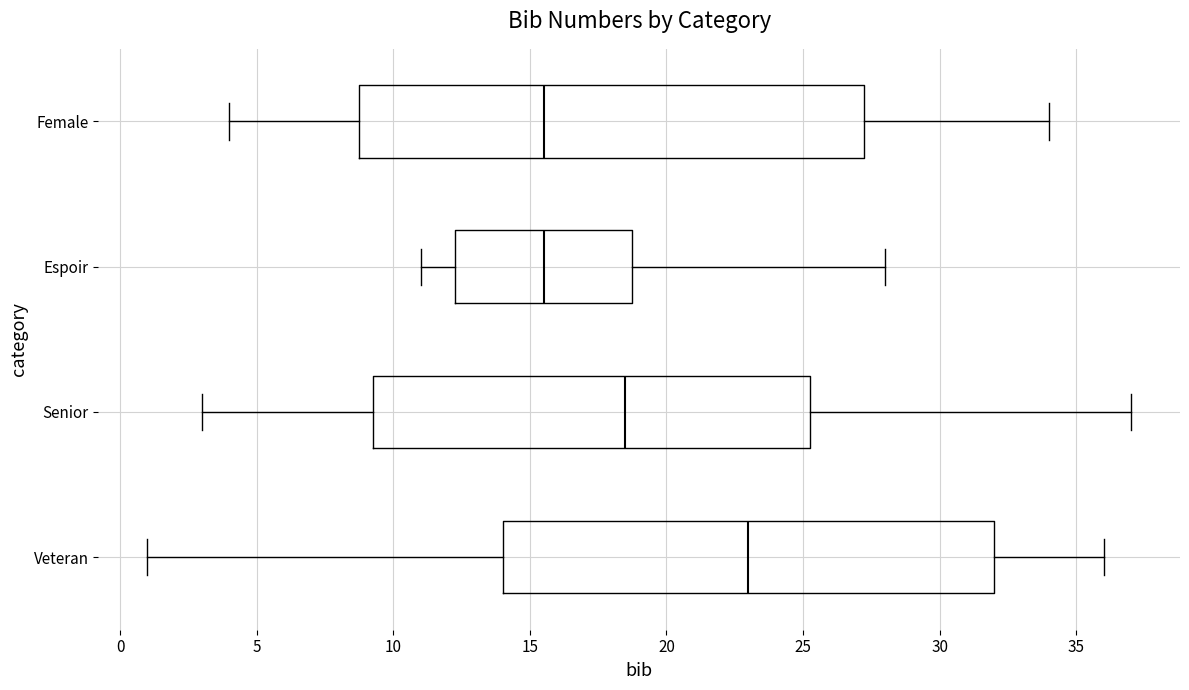

Which box's median line is the furthest to the right?

Veteran